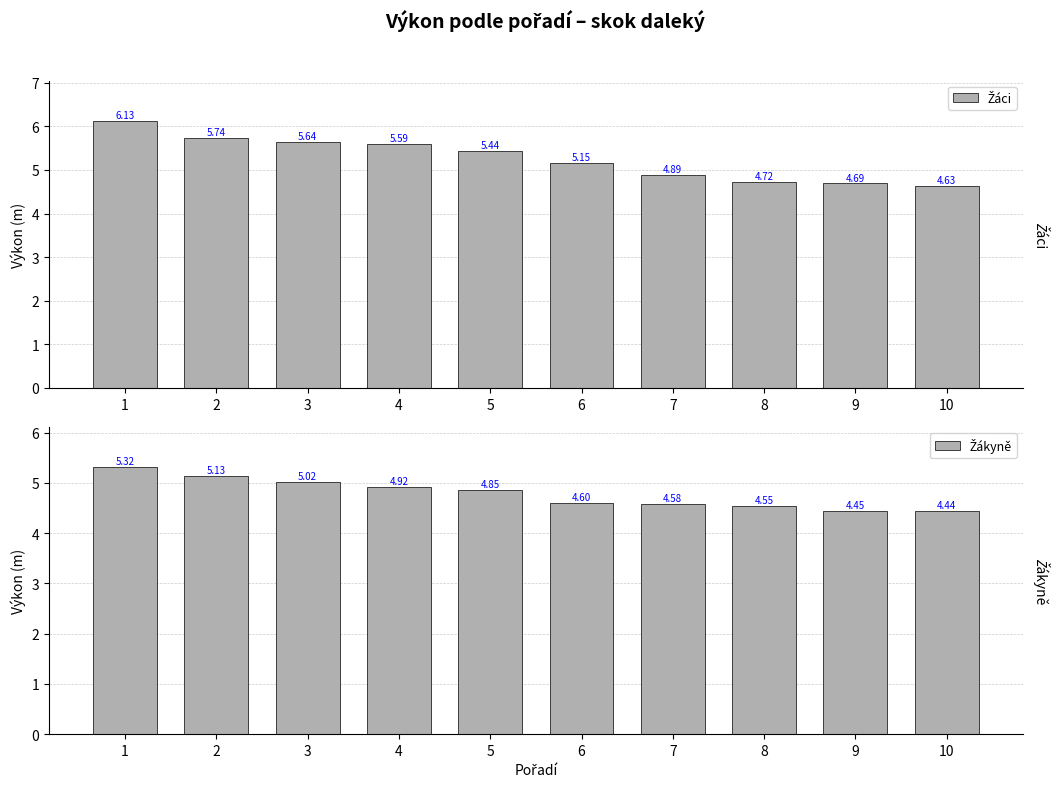

At how many categories does at least one series exceed 6?

1